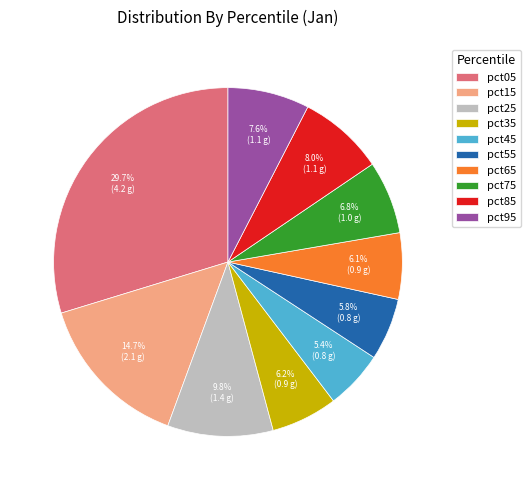

The pct45 slice represents 19% of the pie. True or false?

False